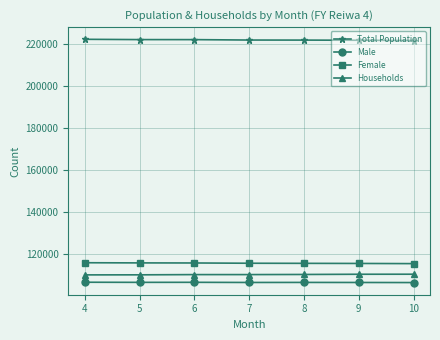

What is the highest value of the Male series?

106437